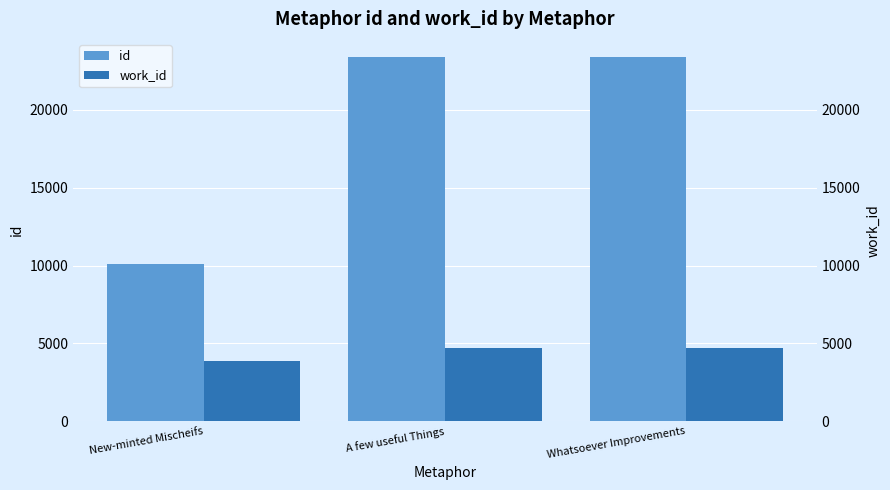

Which label corresponds to the largest value in the chart?

Whatsoever Improvements